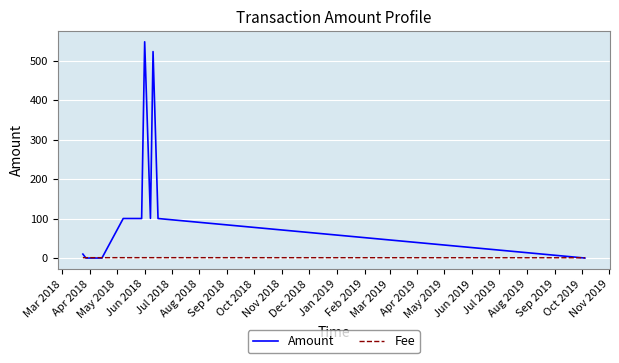

Which series has the largest total across all categories?

Amount